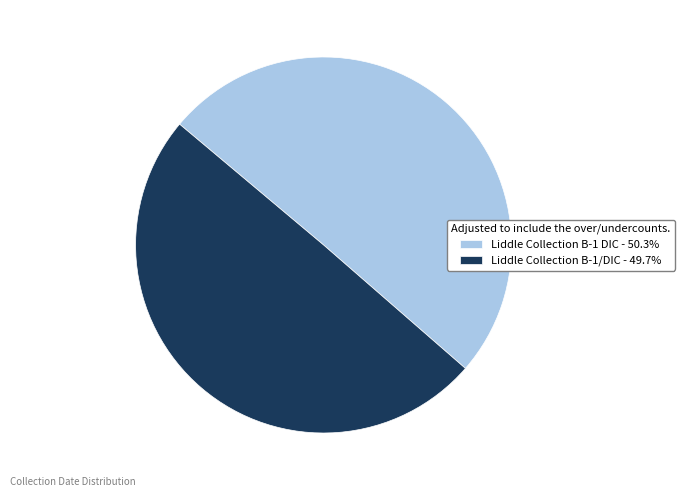

Is it true that Liddle Collection B-1 DIC is 63% of the pie?

False